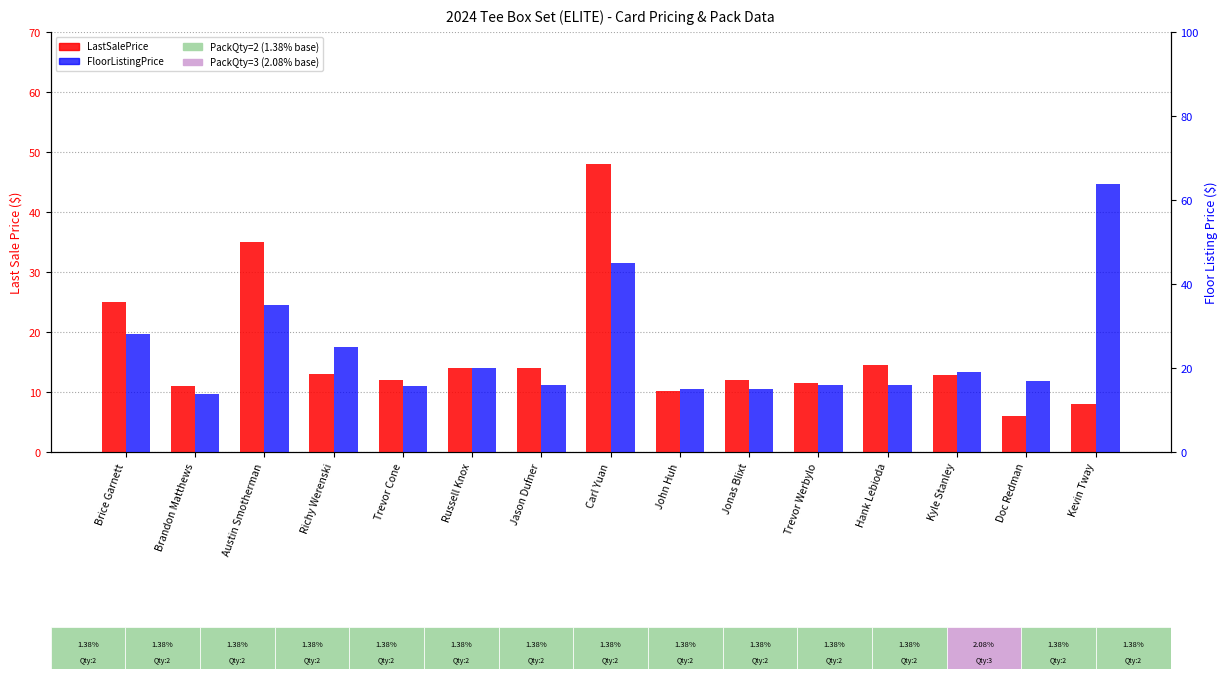

What is the value of the FloorListingPrice bar at the 15th from the left?

63.8